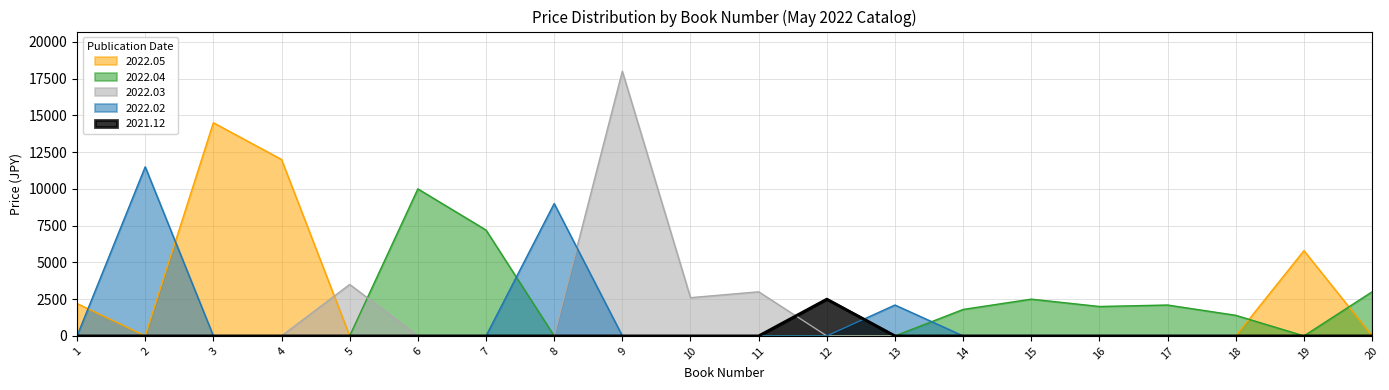

At which category is the sum across all series the highest?

9